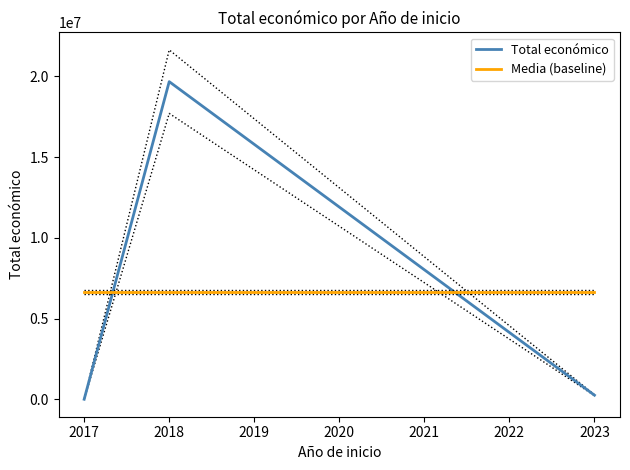

Which series has the largest total across all categories?

Total económico